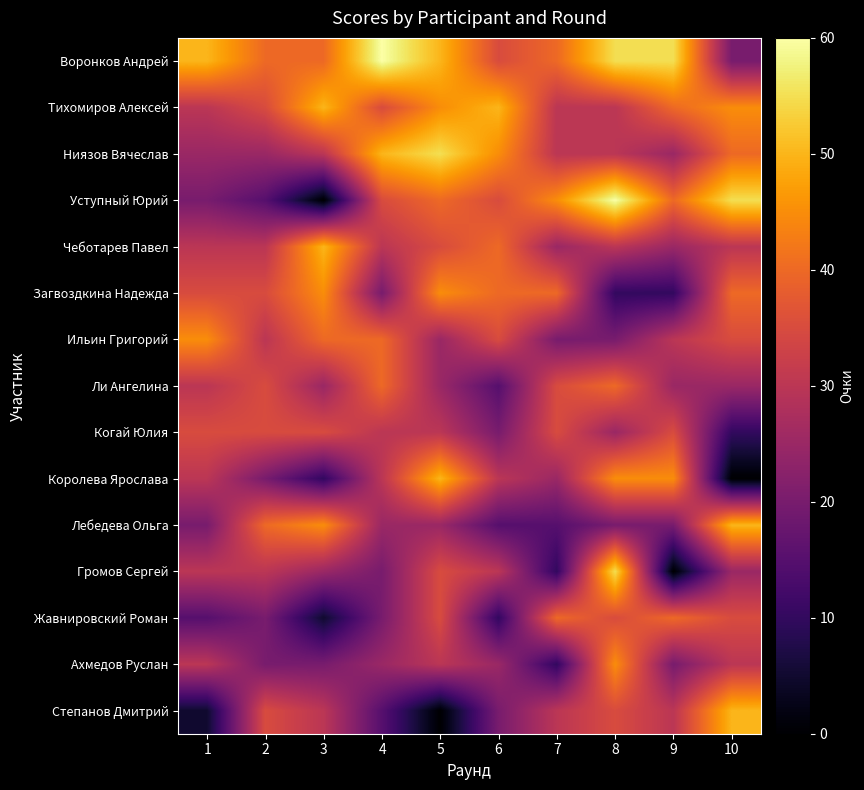

Which series has the widest spread of values?

Уступный Юрий